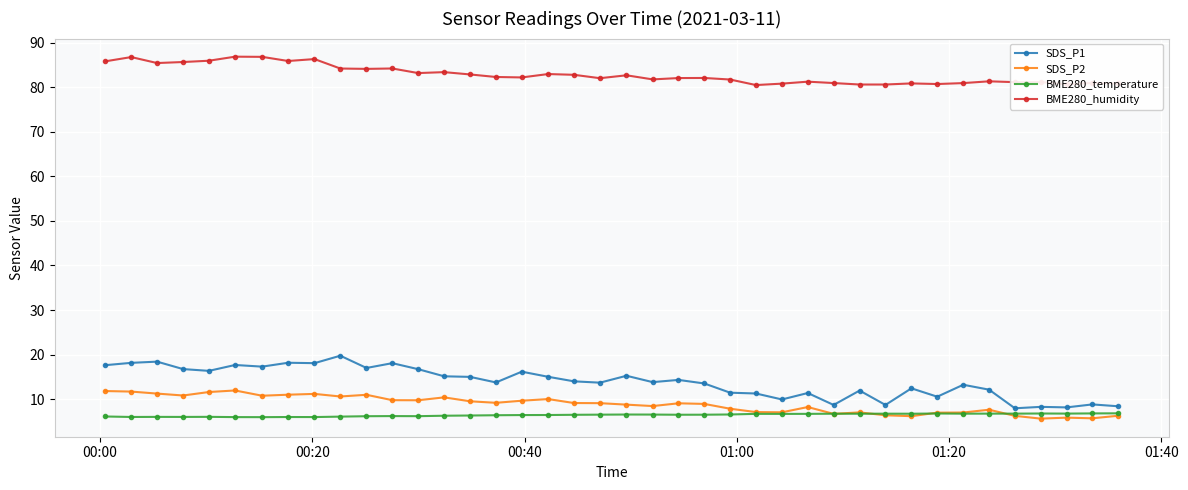

Does the chart display data point markers on the line(s)?

Yes